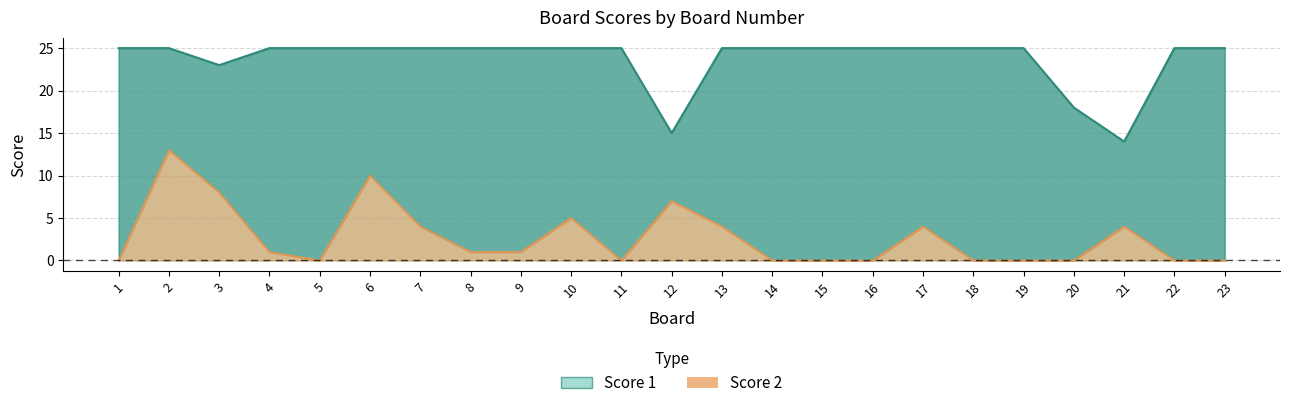

Which category has the highest value in the Score 2 series?

2